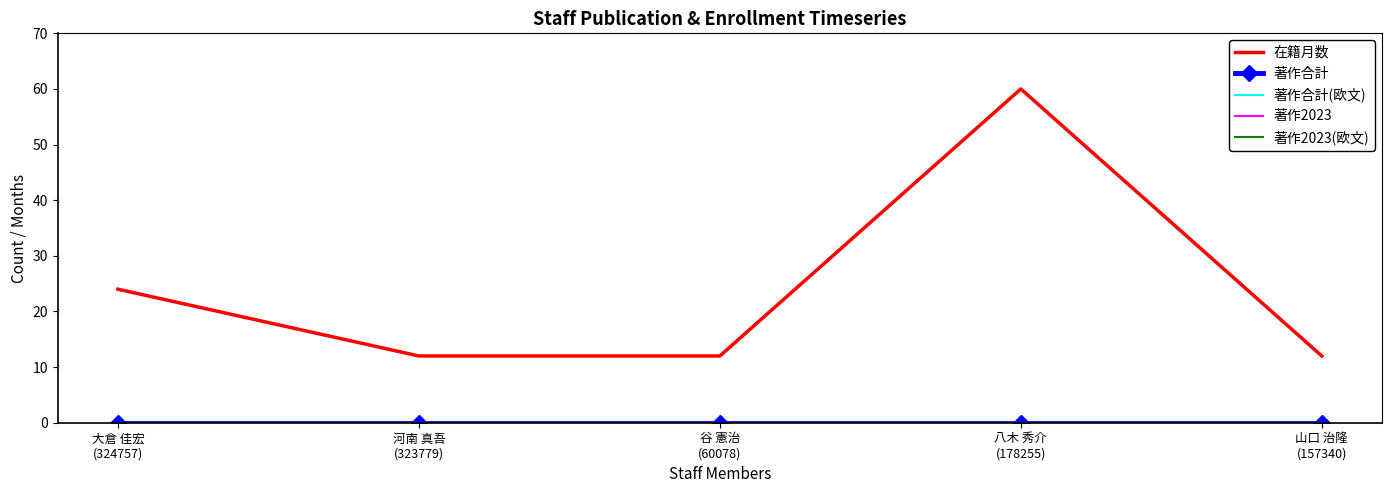

How many data points does each series have?

5